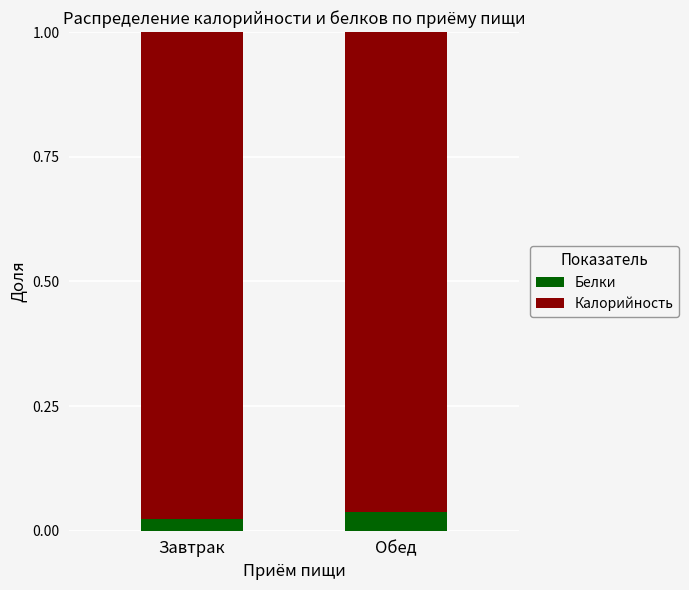

How many bars are there in total?

2